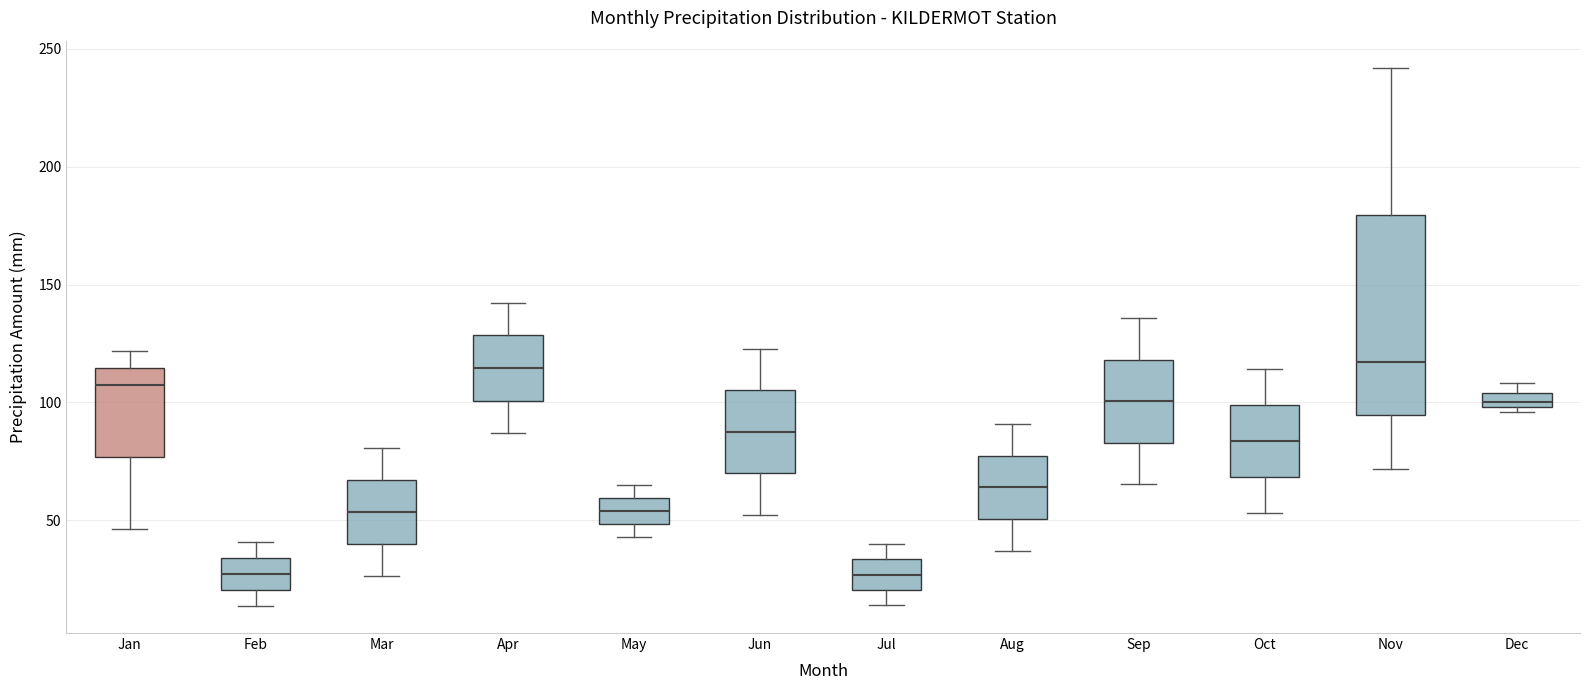

Comparing the boxes themselves (not the whiskers), which one is the tallest?

Nov